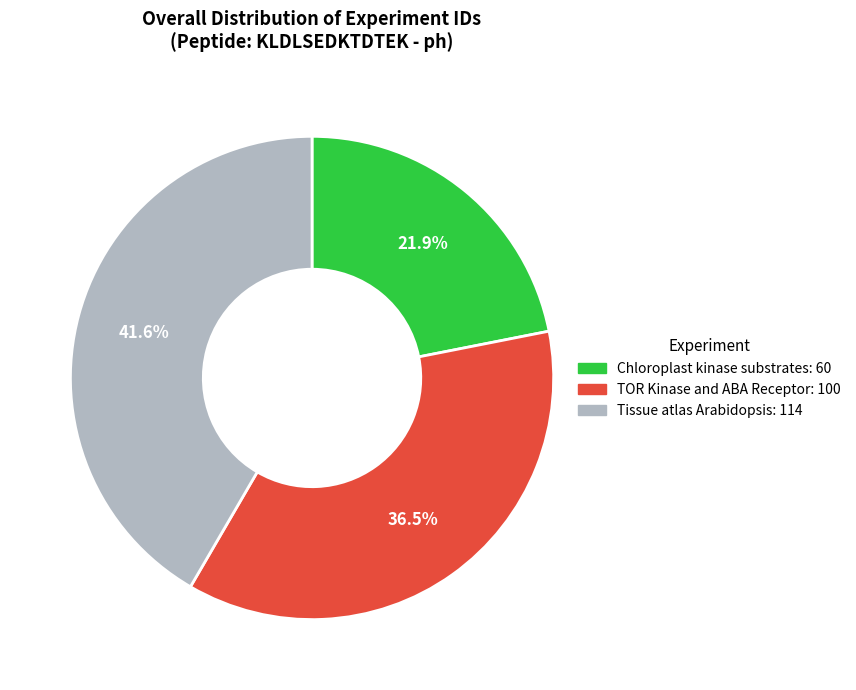

What percentage is NOT represented by TOR Kinase and ABA Receptor: 100?

63.5%